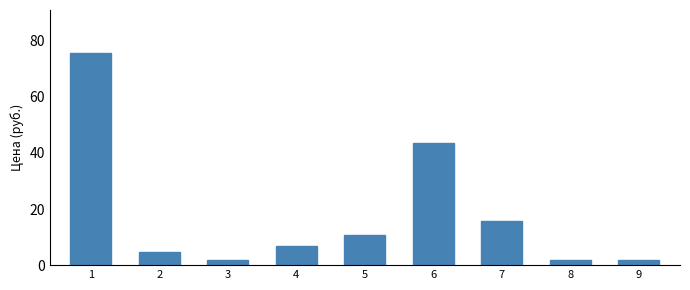

What is the ratio of the value at 5 to the value at 8?

5.4